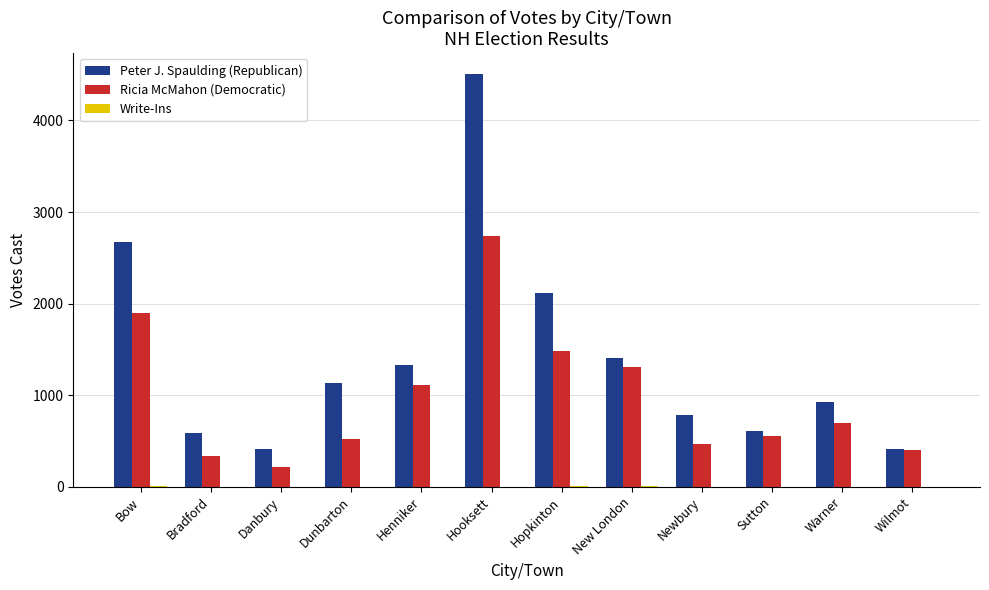

What is the total value across all series at Dunbarton?

1645